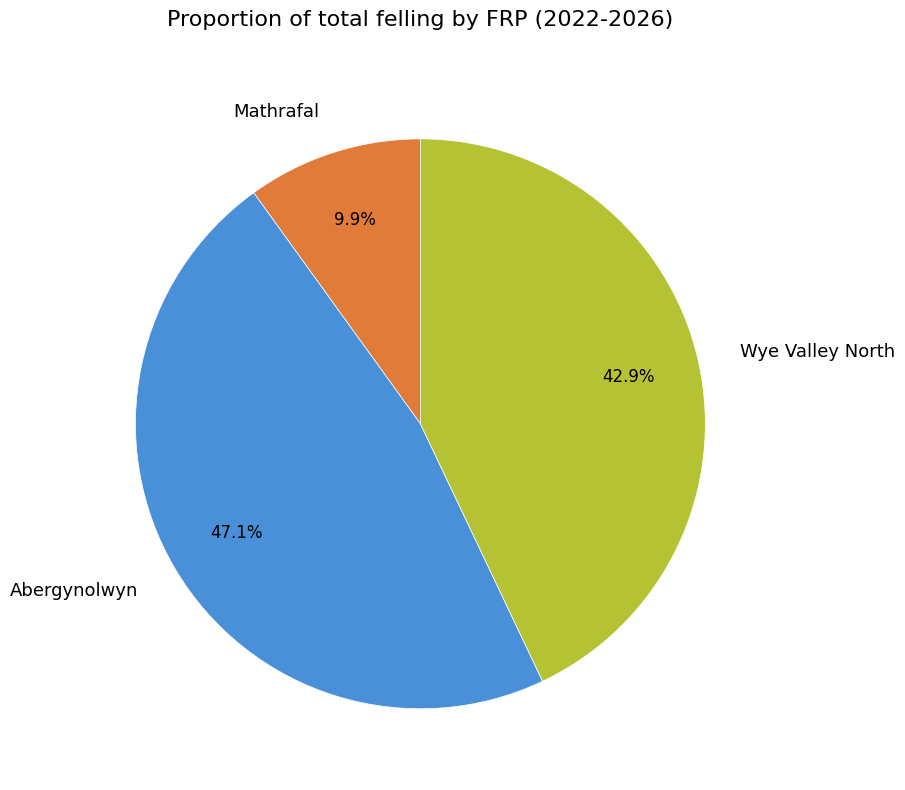

What is the ratio of the value at Abergynolwyn to the value at Wye Valley North?

1.1